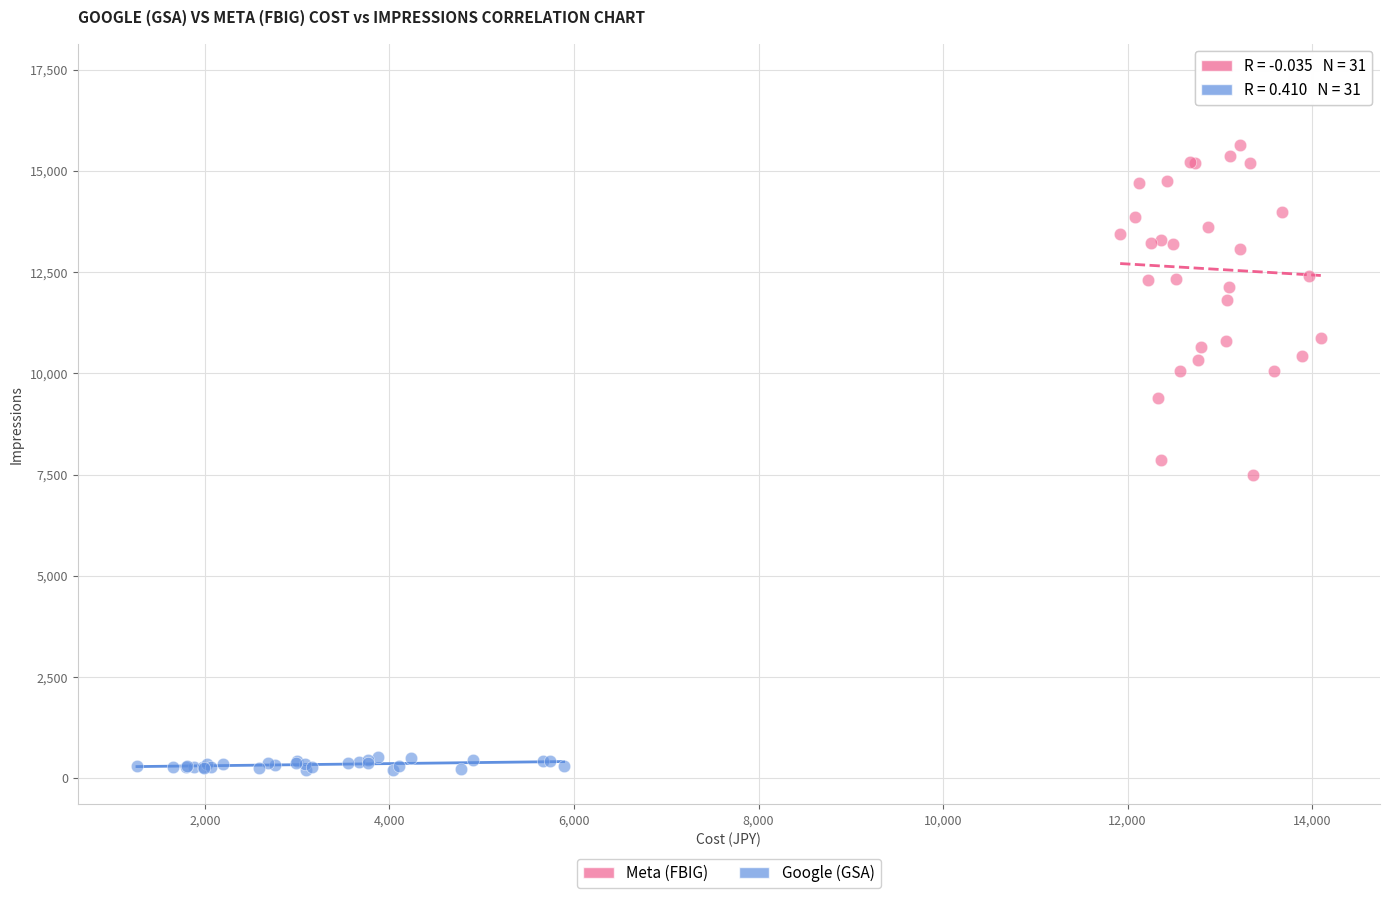

Which series reaches the maximum Y coordinate?

Meta (FBIG)